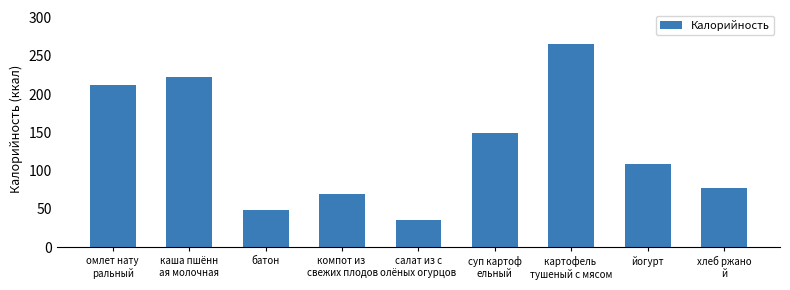

Reading right to left, extract all data points from this chart.

хлеб ржано
й=77	йогурт=109	картофель 
тушеный с мясом=265	суп картоф
ельный=149	салат из с
олёных огурцов=36	компот из 
свежих плодов=70	батон=49	каша пшённ
ая молочная=222	омлет нату
ральный=212